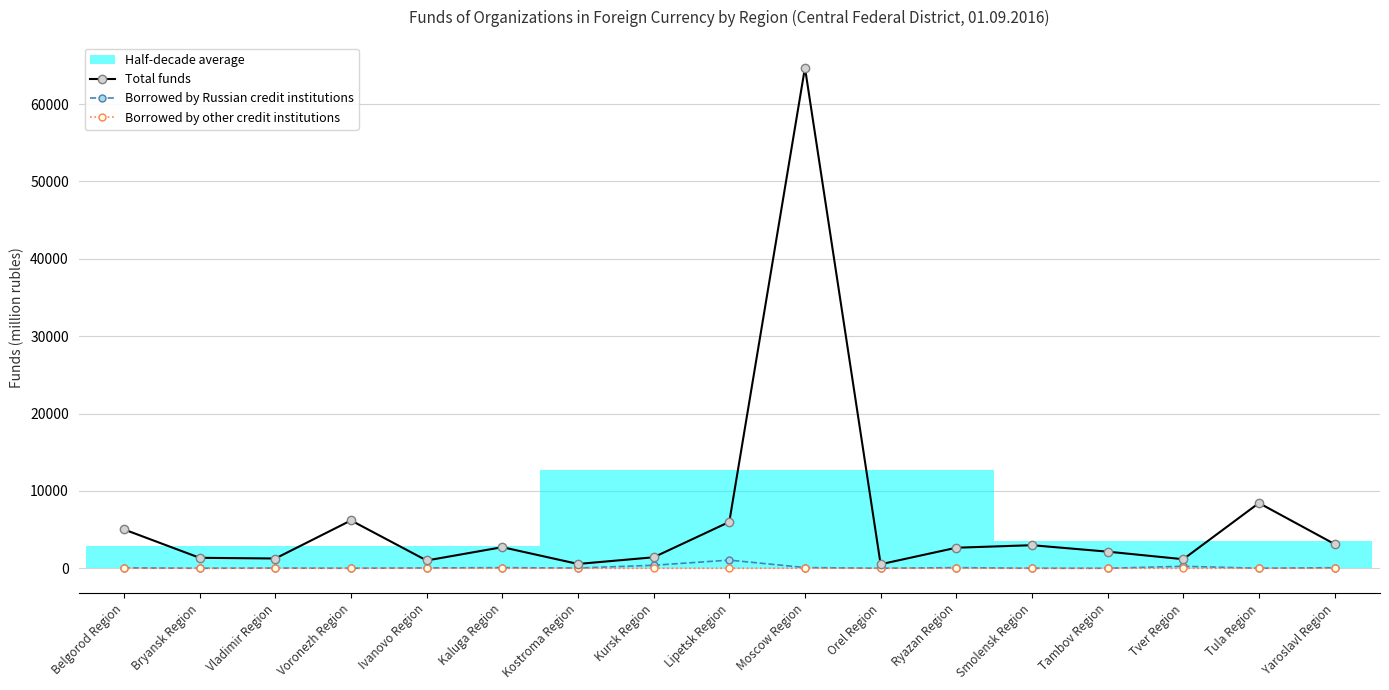

Which category has the highest value in the Borrowed by Russian credit institutions series?

Lipetsk Region